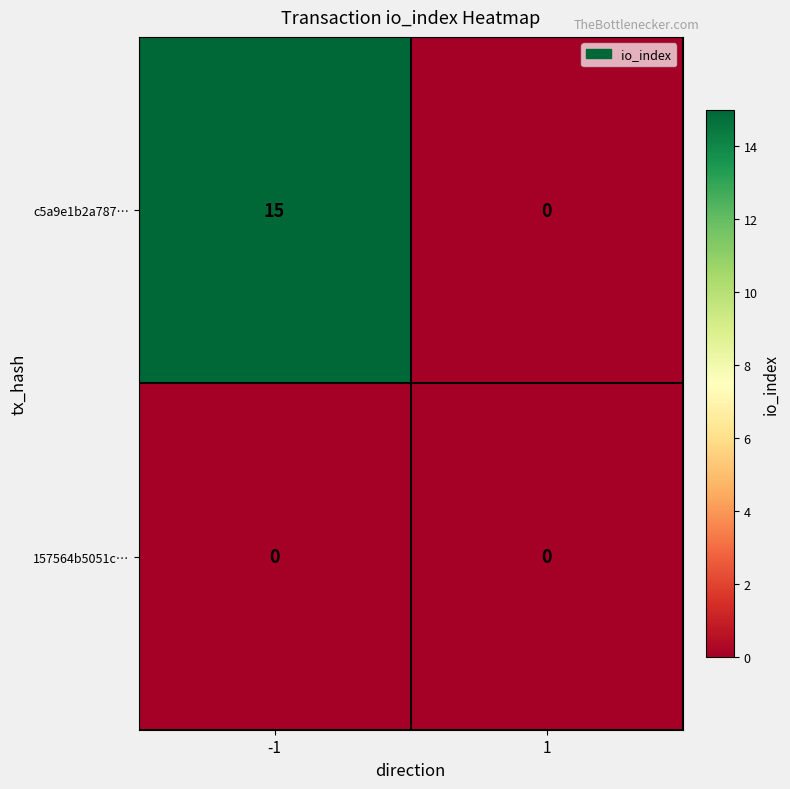

What is the maximum value shown in the chart?

15